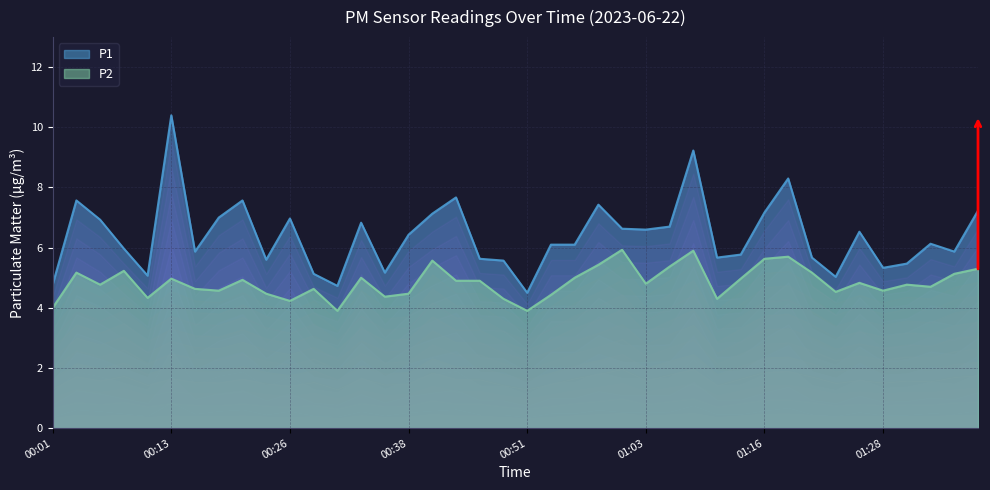

What is the total value across all series at 01:01?

12.6